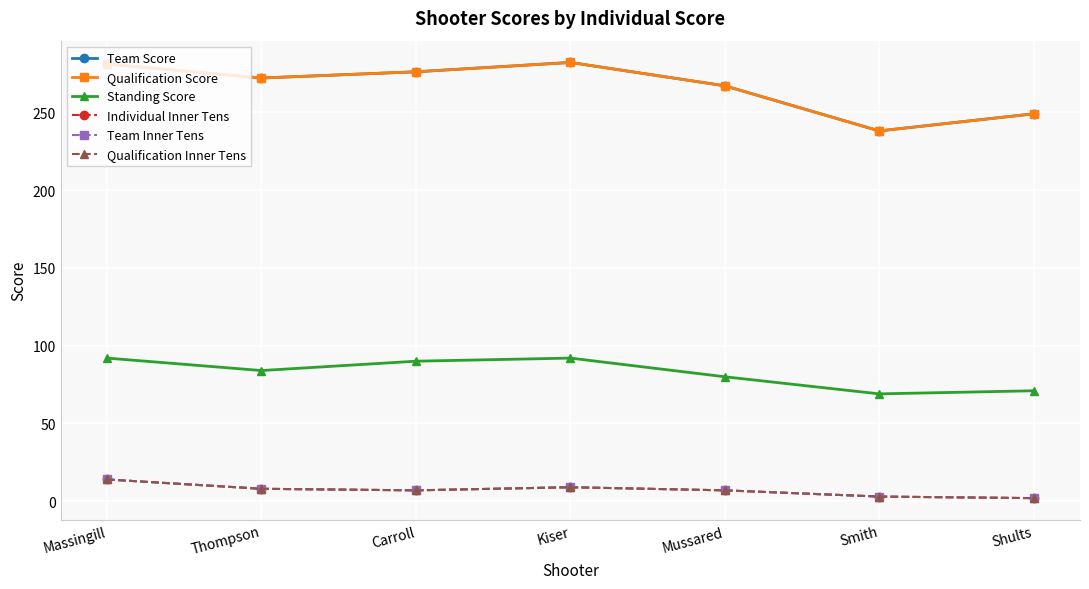

What is the difference between the highest and lowest values at Shults?

247